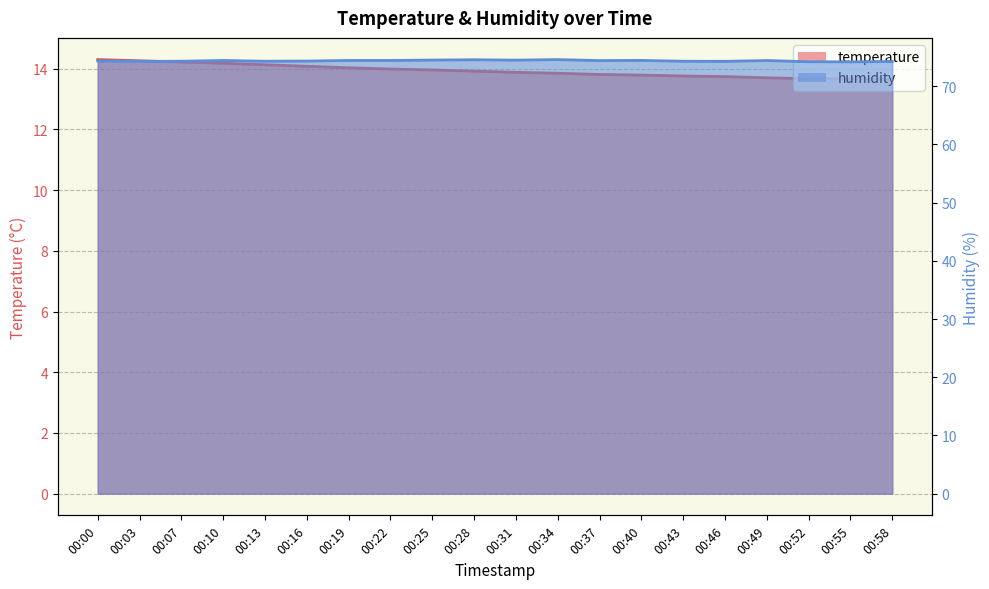

What is the value of the temperature point at the 18th from the left?

13.7